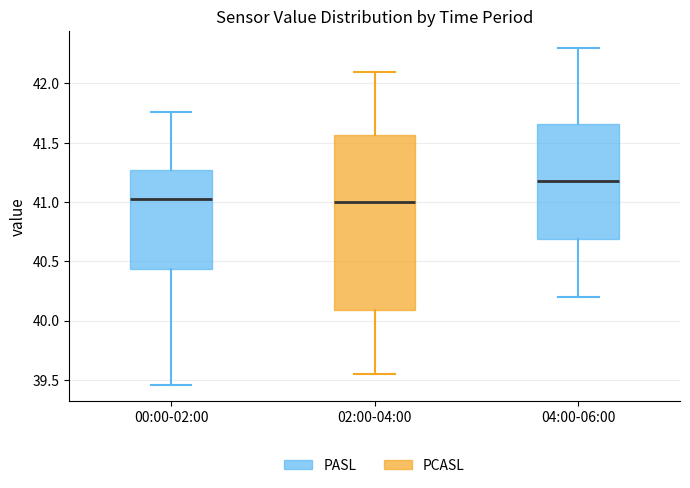

Reading left to right, transcribe this box plot: for each box, give where its median line is, the range the box spans, and where its two whiskers end, as read against the y-axis. The values are not printed on the chart, so give them approximately, as read against the axis.

00:00-02:00: median 41.05, box 40.45 to 41.25, whiskers 39.45 to 41.75
02:00-04:00: median 41.00, box 40.10 to 41.55, whiskers 39.55 to 42.10
04:00-06:00: median 41.20, box 40.70 to 41.65, whiskers 40.20 to 42.30